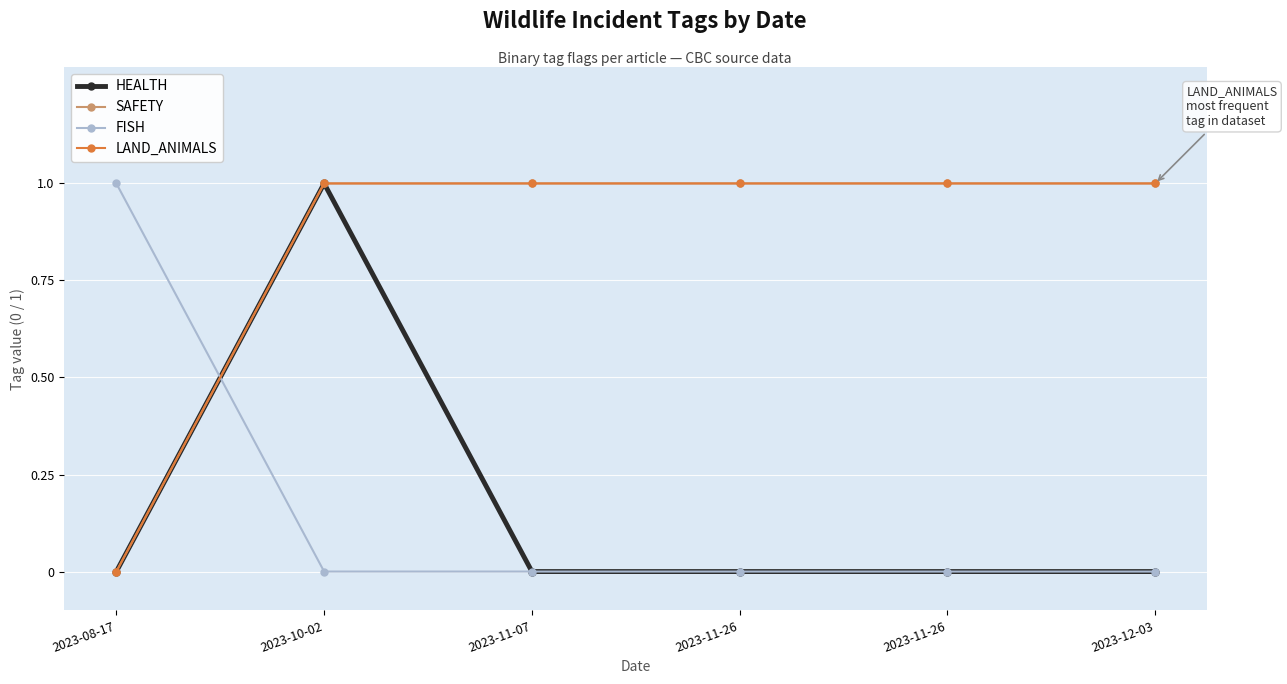

Is it true that SAFETY equals 1 at 2023-10-02?

True